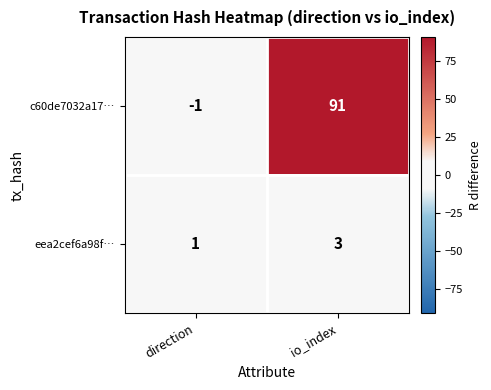

The value of eea2cef6a98f… at io_index is 3. True or false?

True